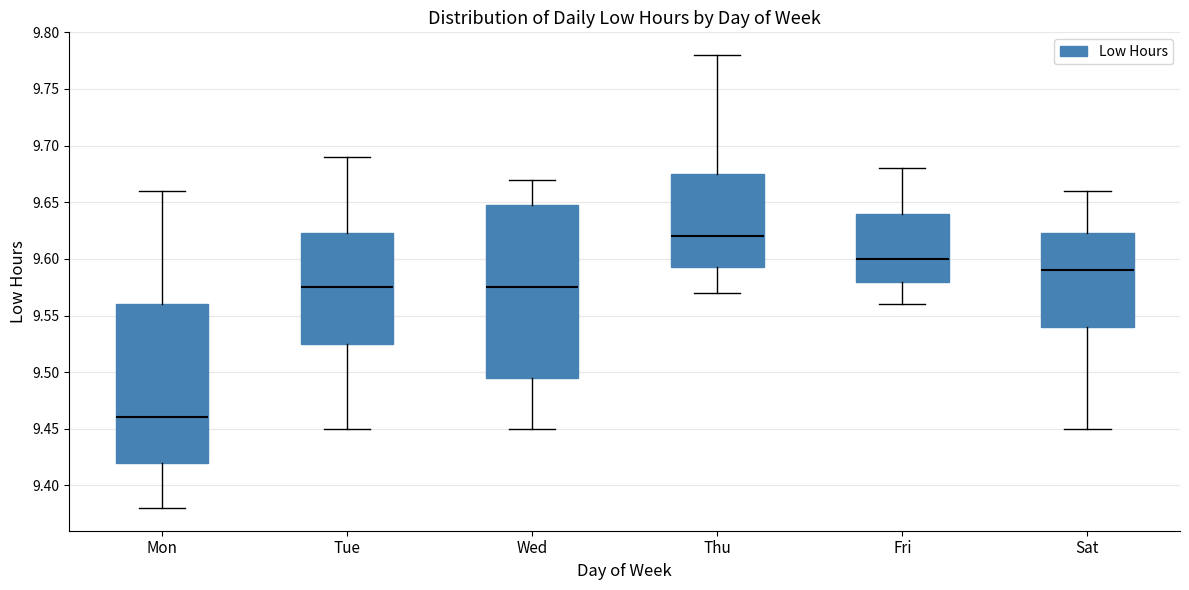

Which box's median line is the highest?

Thu